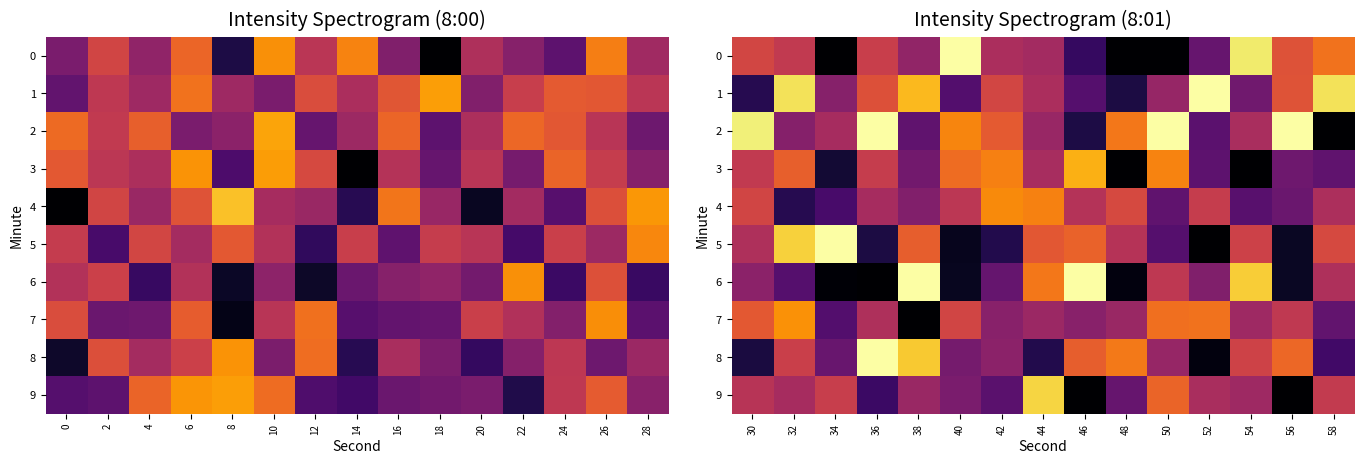

The value of 6 at 32 is -174.0. True or false?

False